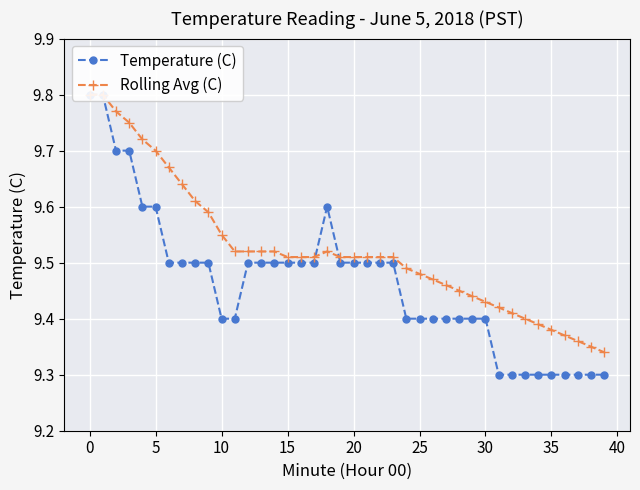

Where do Rolling Avg (C) and Temperature (C) first cross each other?

17 and 18